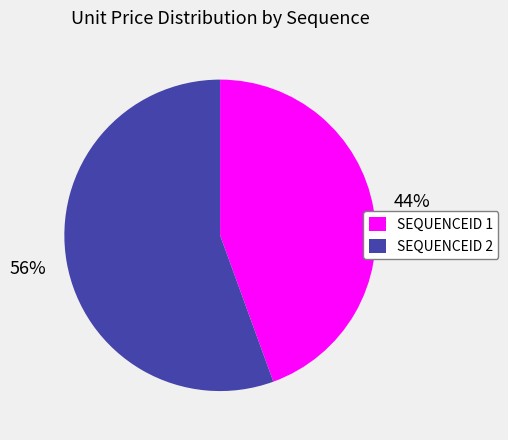

Do SEQUENCEID 1 and SEQUENCEID 2 together represent more than half of the pie?

Yes